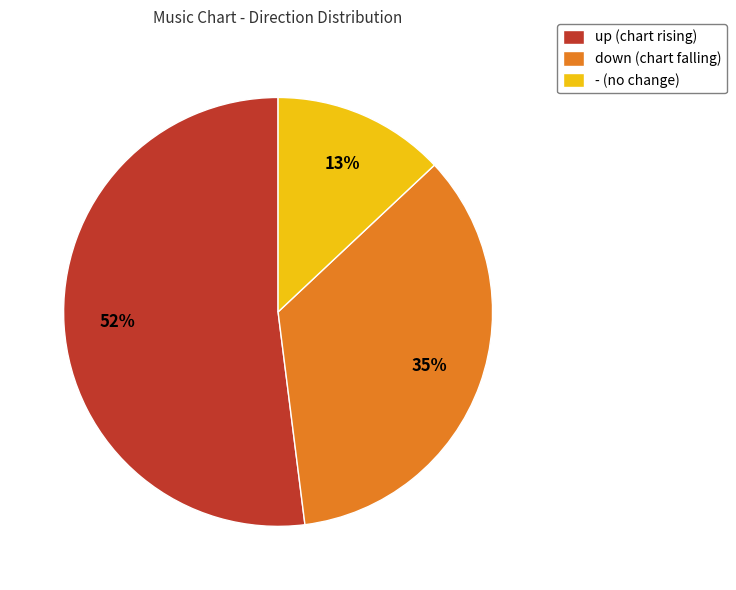

True or false: up accounts for 52% of the total.

True